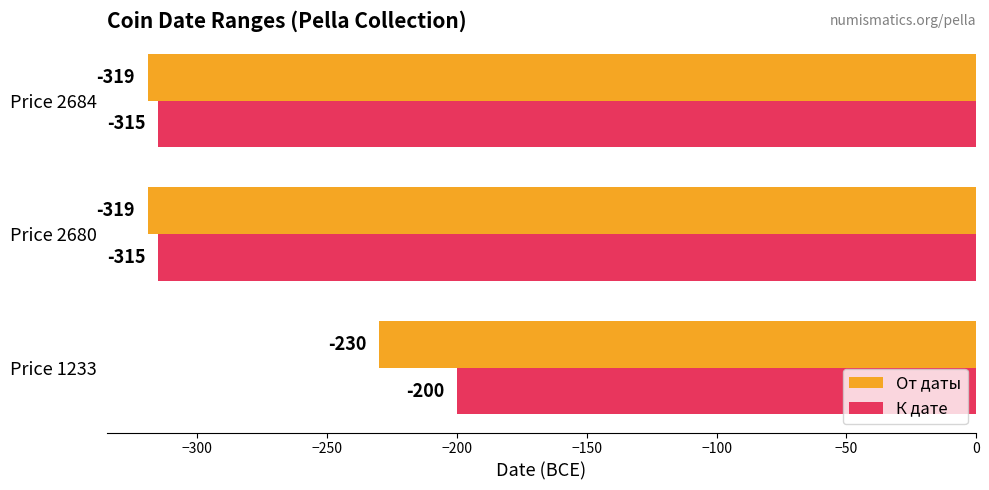

Which series changed the most between Price 1233 and Price 2680?

К дате